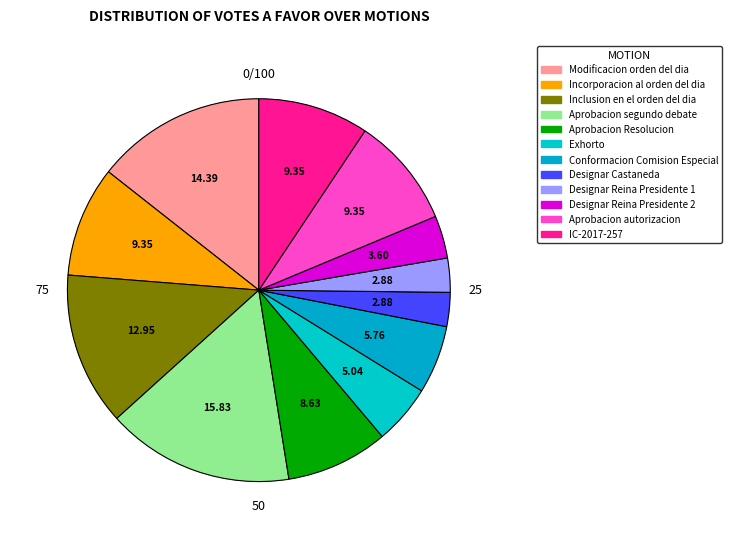

Count the number of slices in the pie.

12